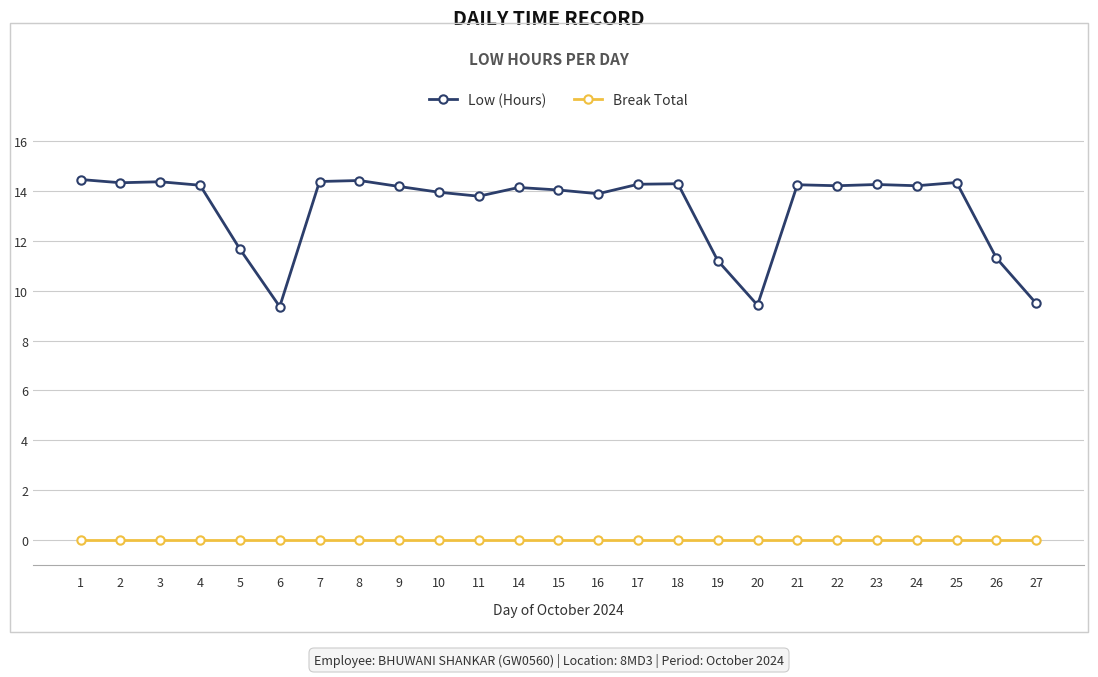

What is the approximate value of Low (Hours) at 3?

14.4